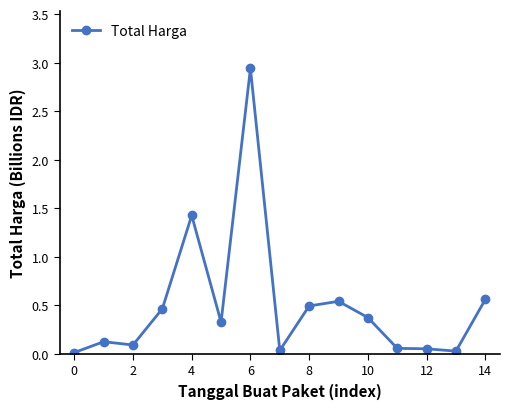

True or false: the data has more than 1 interior local peaks.

True